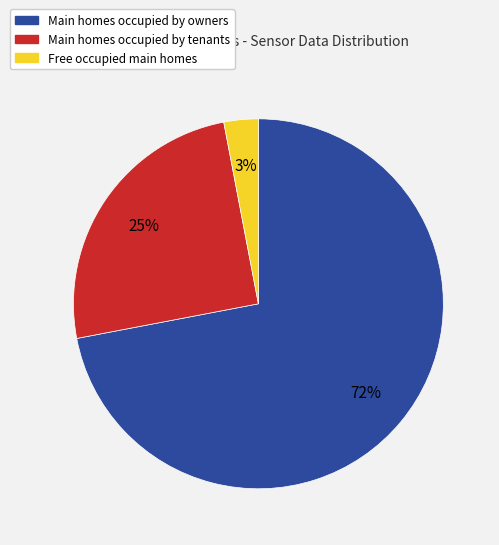

Is there a majority slice in this chart?

Yes